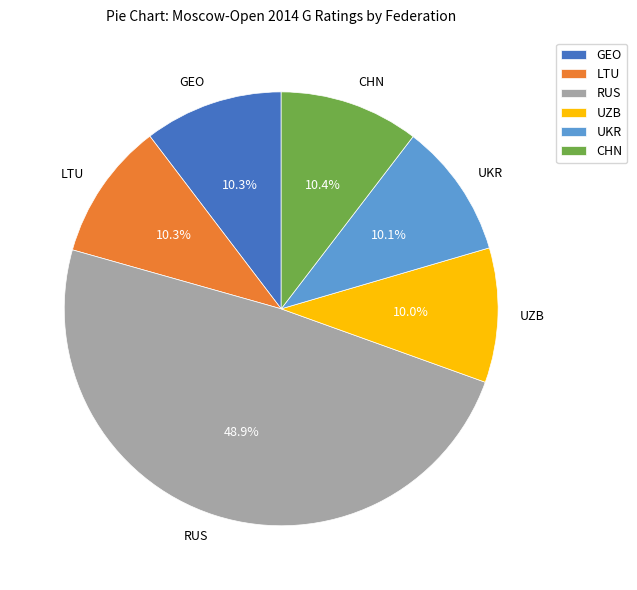

Is there any slice that represents more than half of the pie?

No